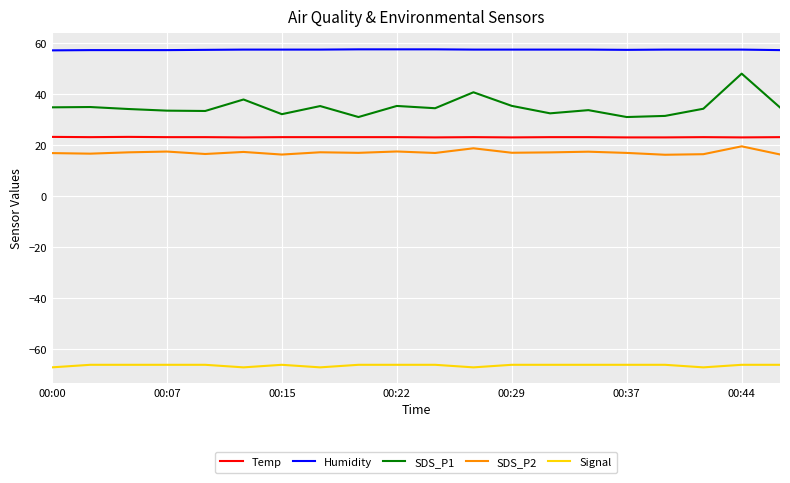

True or false: Signal and SDS_P1 cross at least once.

False